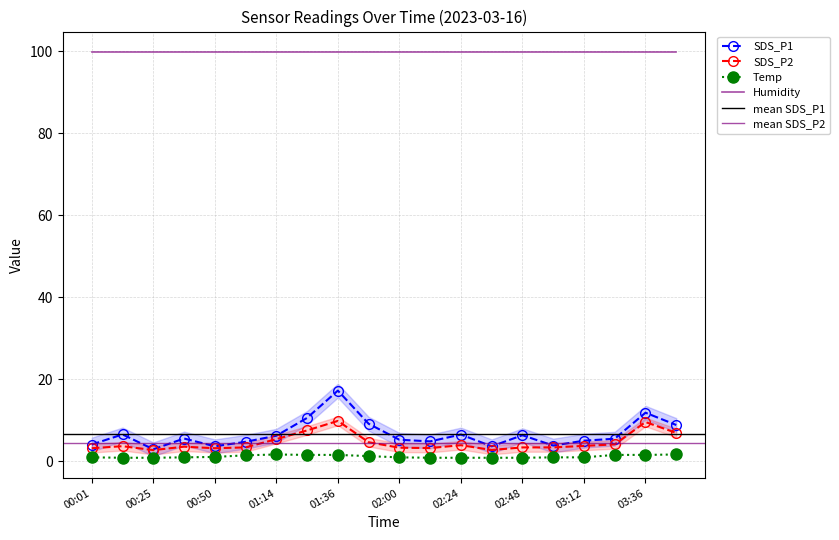

What is the difference between the maximum and minimum values in the SDS_P2 series?

7.1